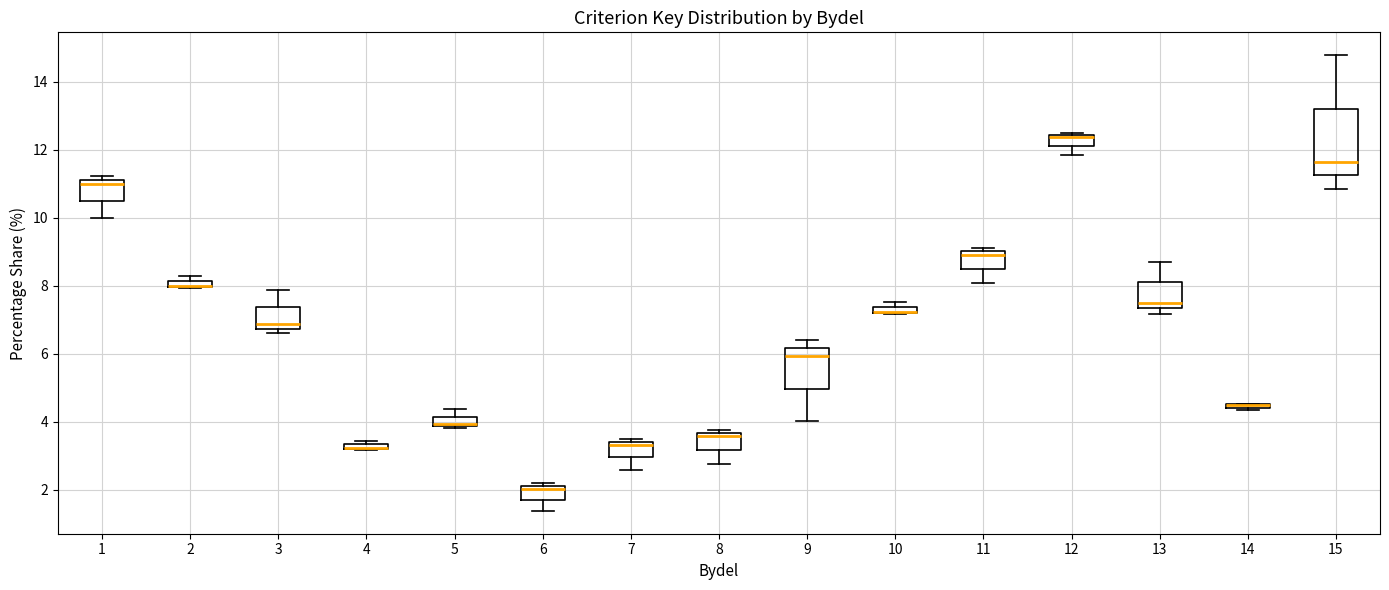

Where is the lower edge of the box at x = 10 on the y-axis? The values are not printed on the chart, so give them approximately, as read against the axis.

7.2